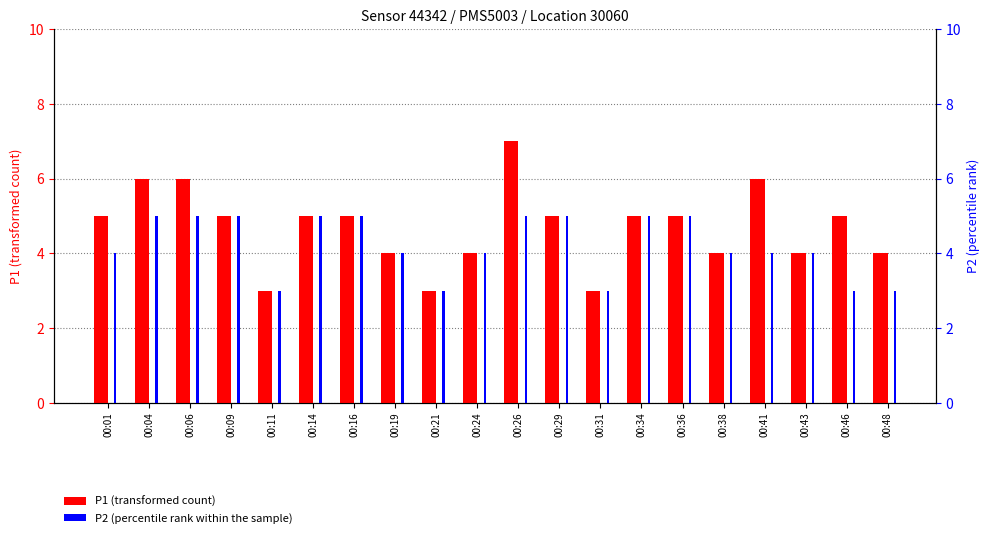

Is the value of P1 (transformed count) at 00:43 greater than the value of P2 (percentile rank within the sample) at 00:31?

Yes